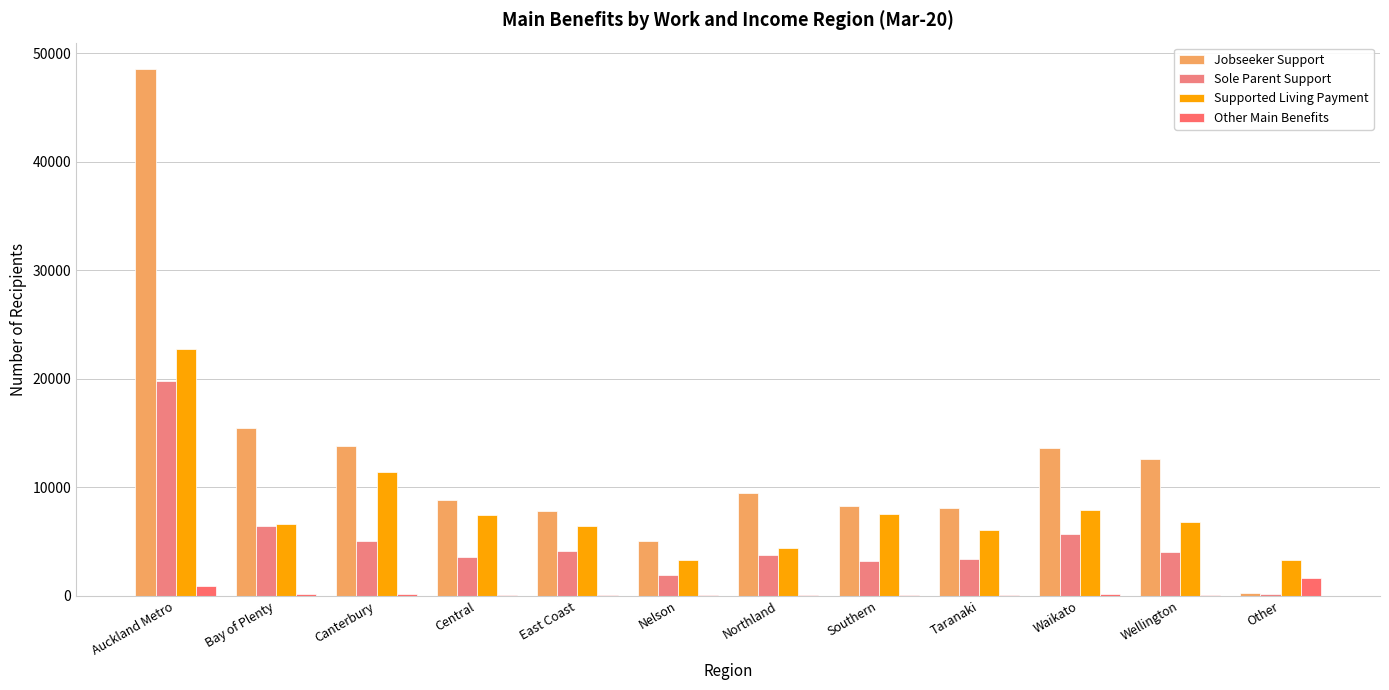

True or false: Supported Living Payment has a value of 6765 at Wellington.

True